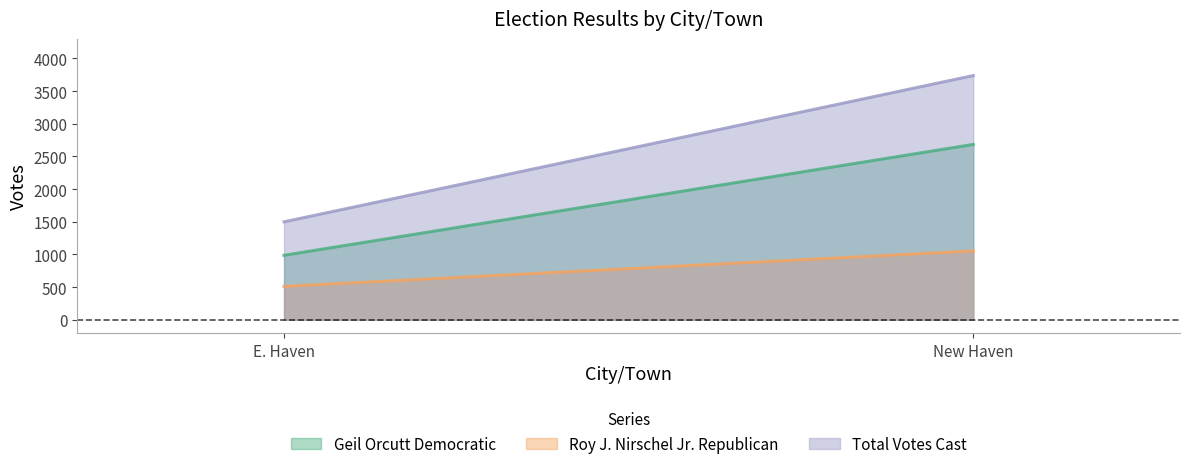

Is it true that Roy J. Nirschel Jr. Republican equals 584 at New Haven?

False